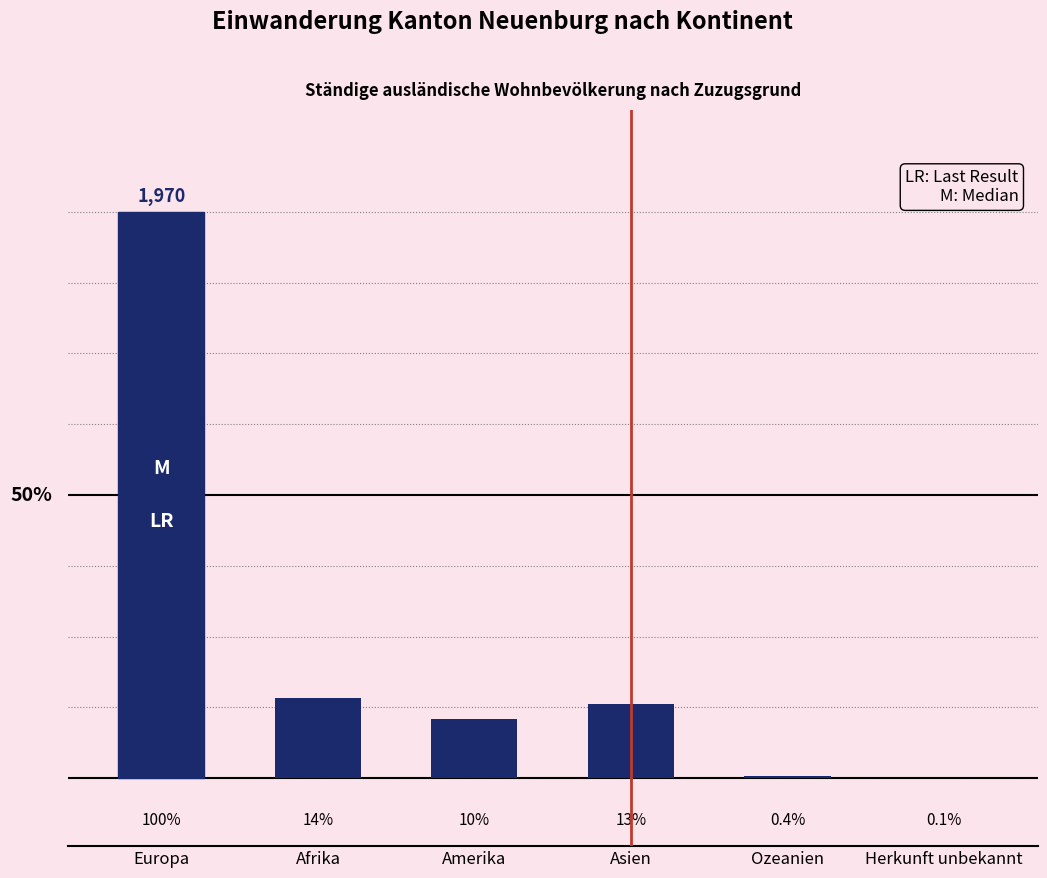

What is the label of the 3rd bar from the left?

Amerika